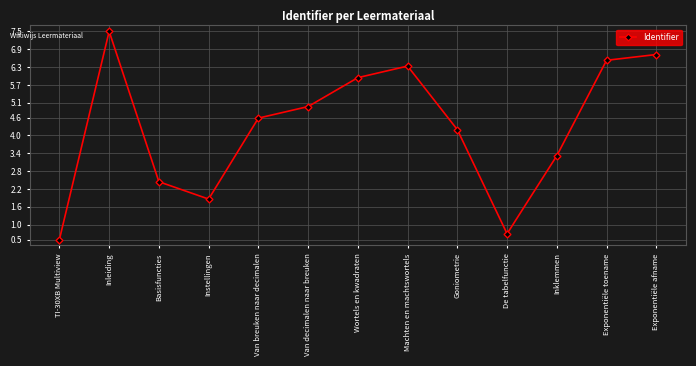

What position from the right is Instellingen?

10